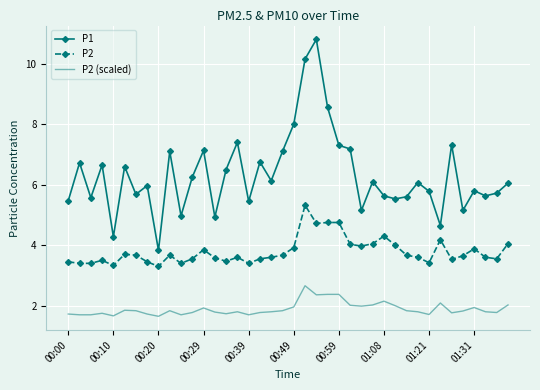

Which series has the largest total across all categories?

P1